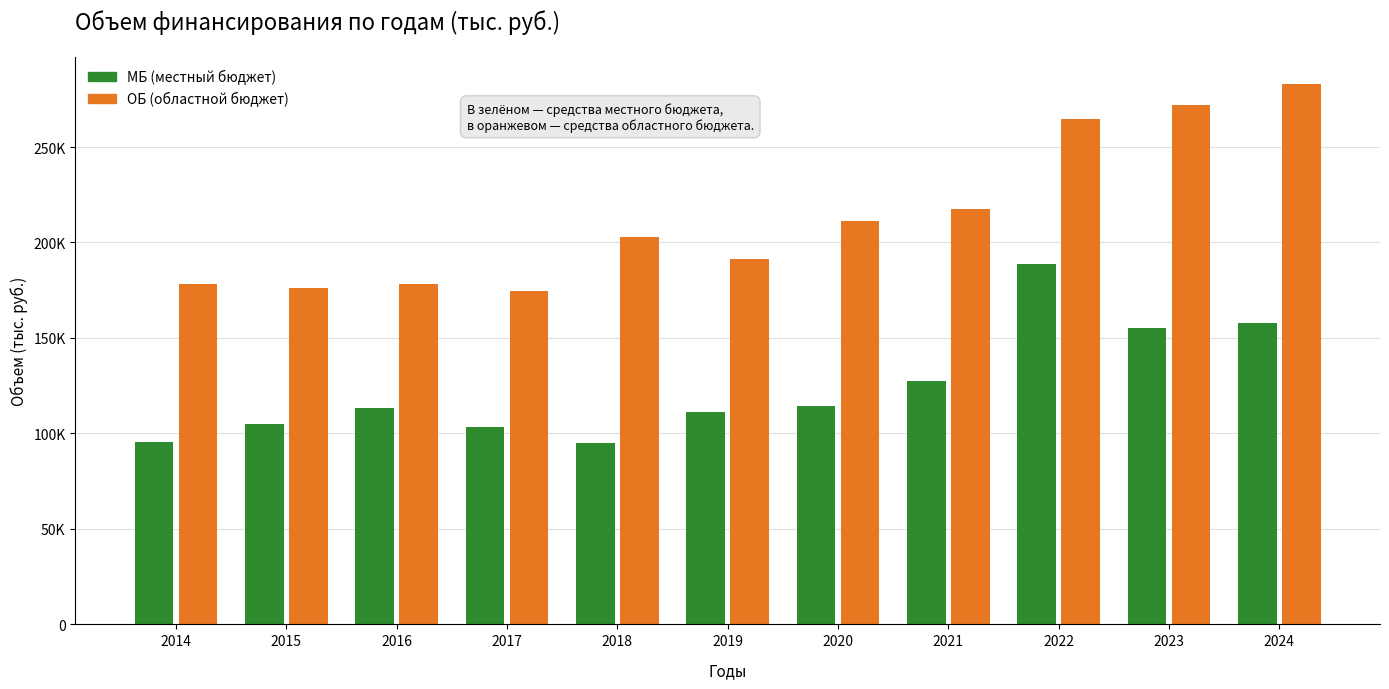

What is the sum of the ОБ (областной бюджет) values at 2017 and 2024?

457667.4